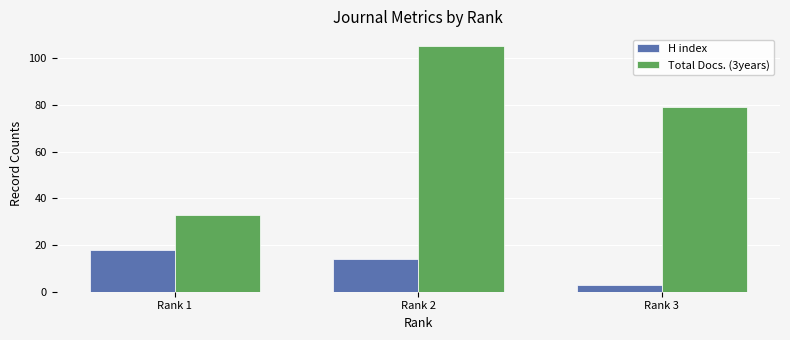

What is the average value of the H index series?

12